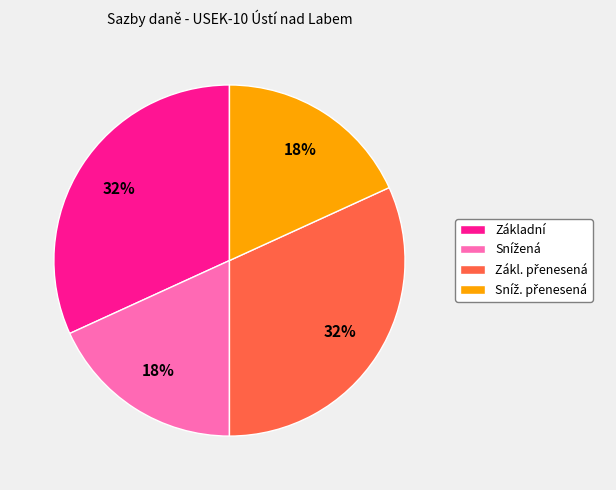

To the nearest percent, what portion does Základní represent?

32%